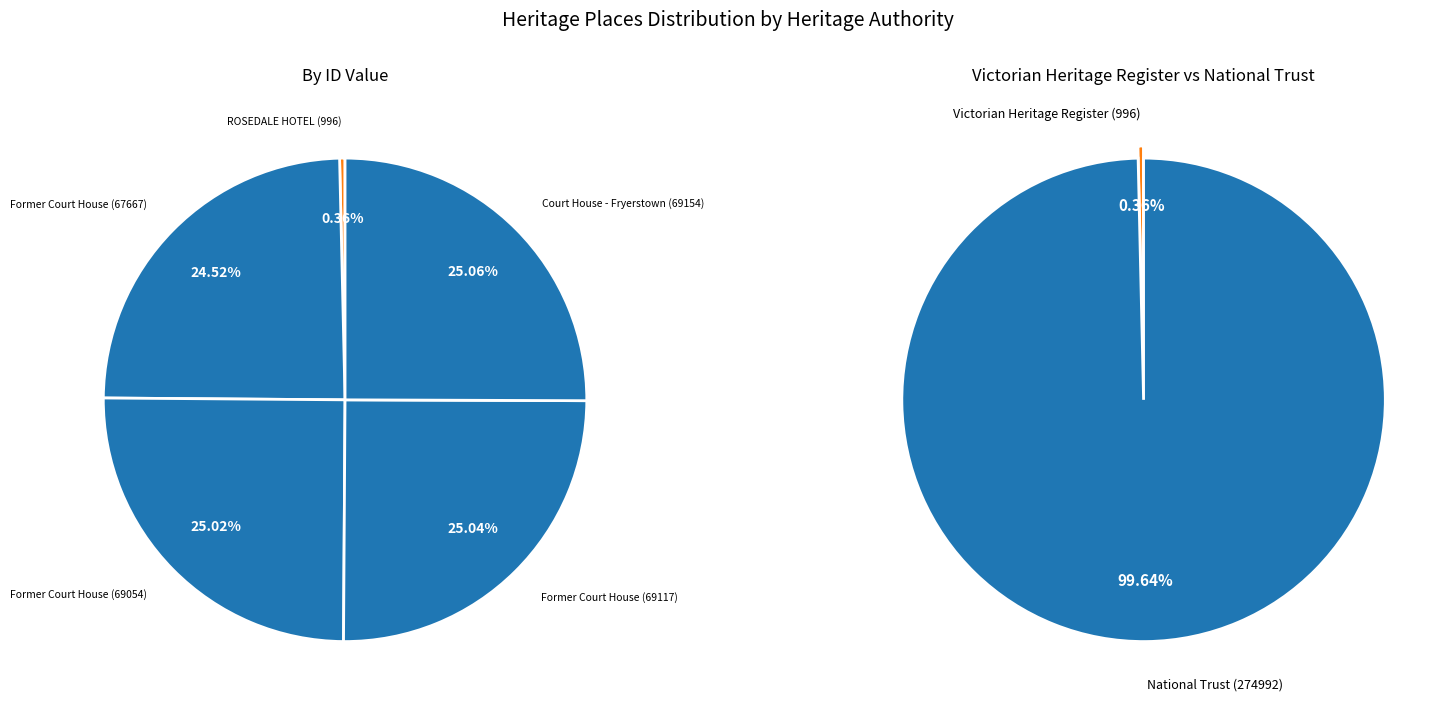

Which has a higher value, Court House - Fryerstown (69154) or ROSEDALE HOTEL (996)?

Court House - Fryerstown (69154)